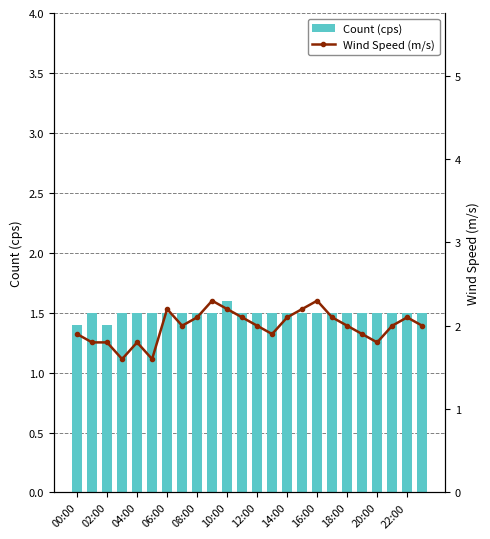

How many data points in Wind Speed (m/s) are less than 2?

9